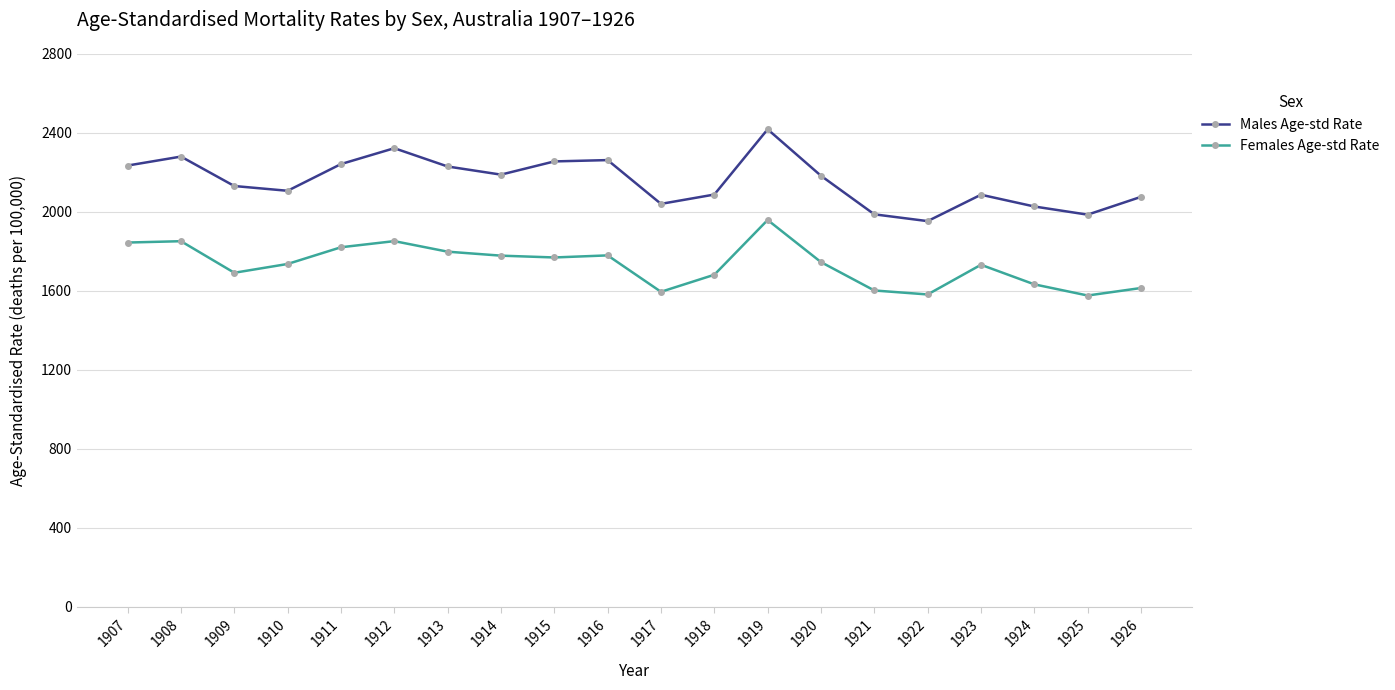

Which category has the highest value across all series?

1919